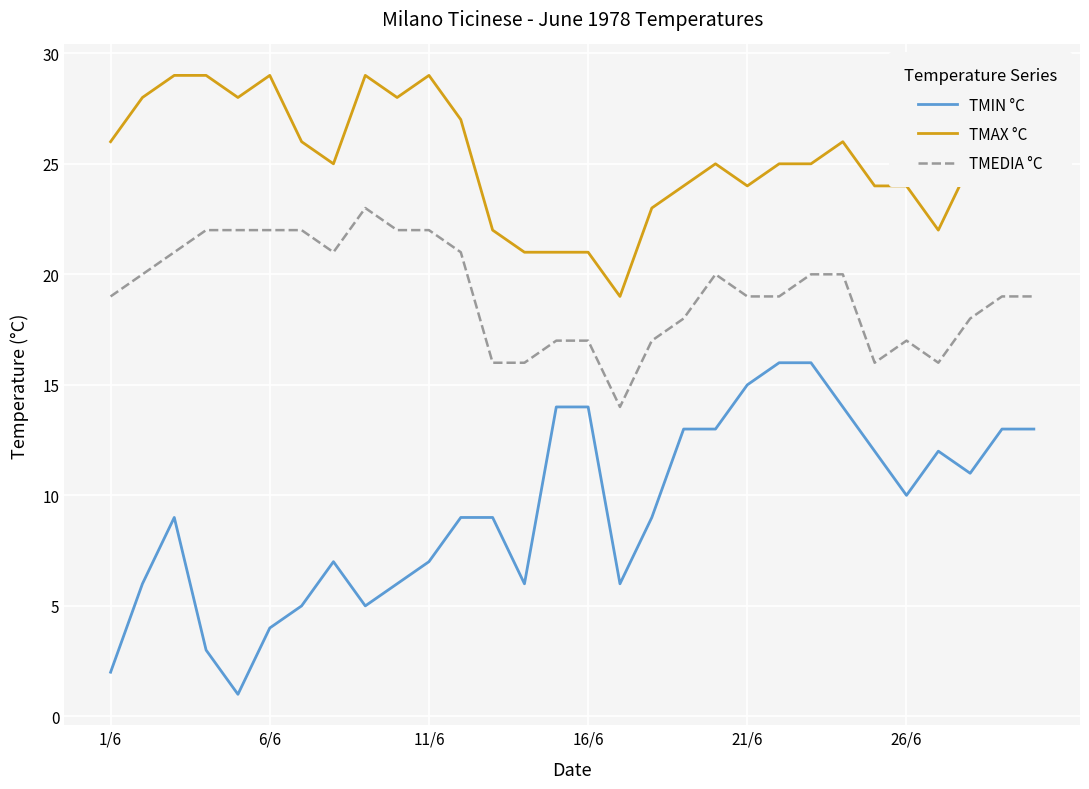

True or false: TMIN °C and TMAX °C intersect in this chart.

False